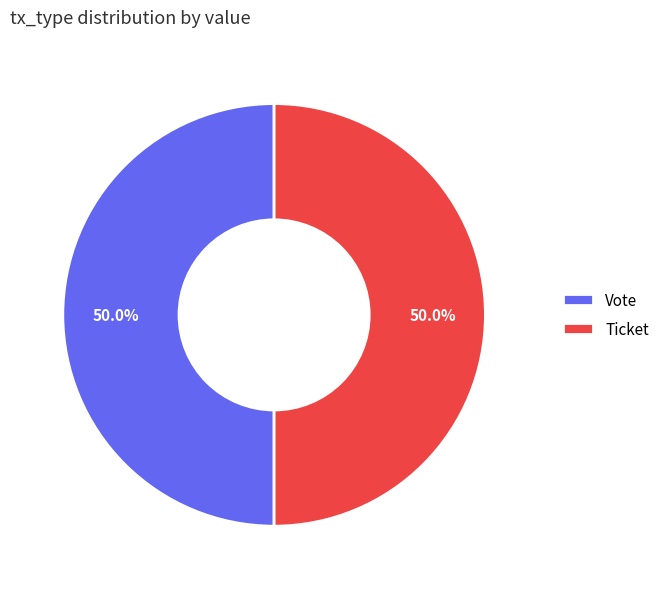

Approximately how many times larger is the value at Ticket compared to Vote?

1.0